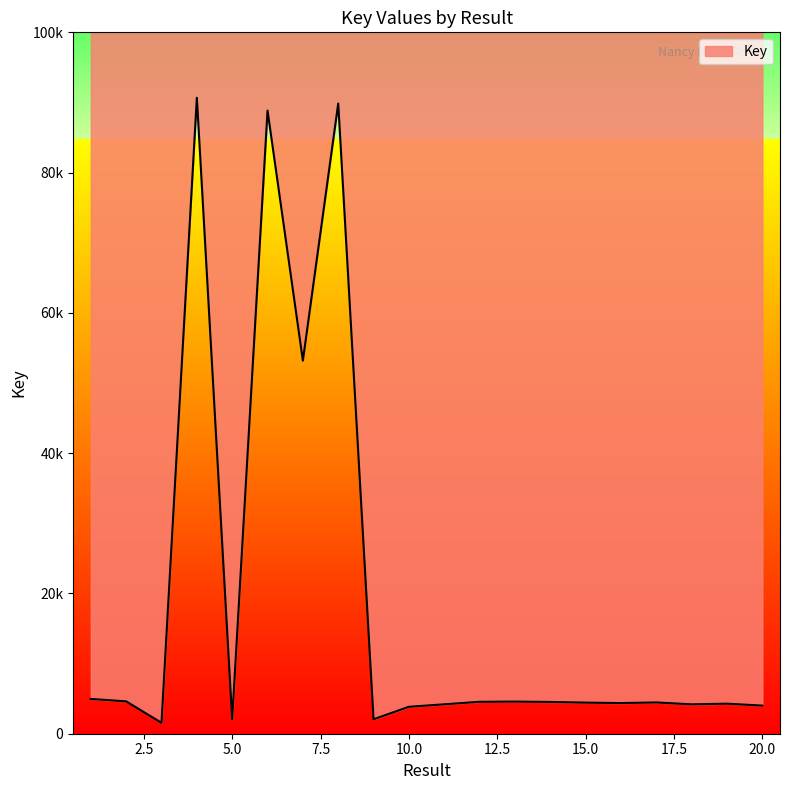

Is it true that the value at 16 is 4371?

True